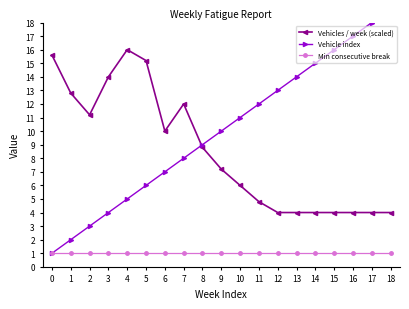

What is the difference between the second highest and minimum values in the Vehicles / week (scaled) series?

11.6